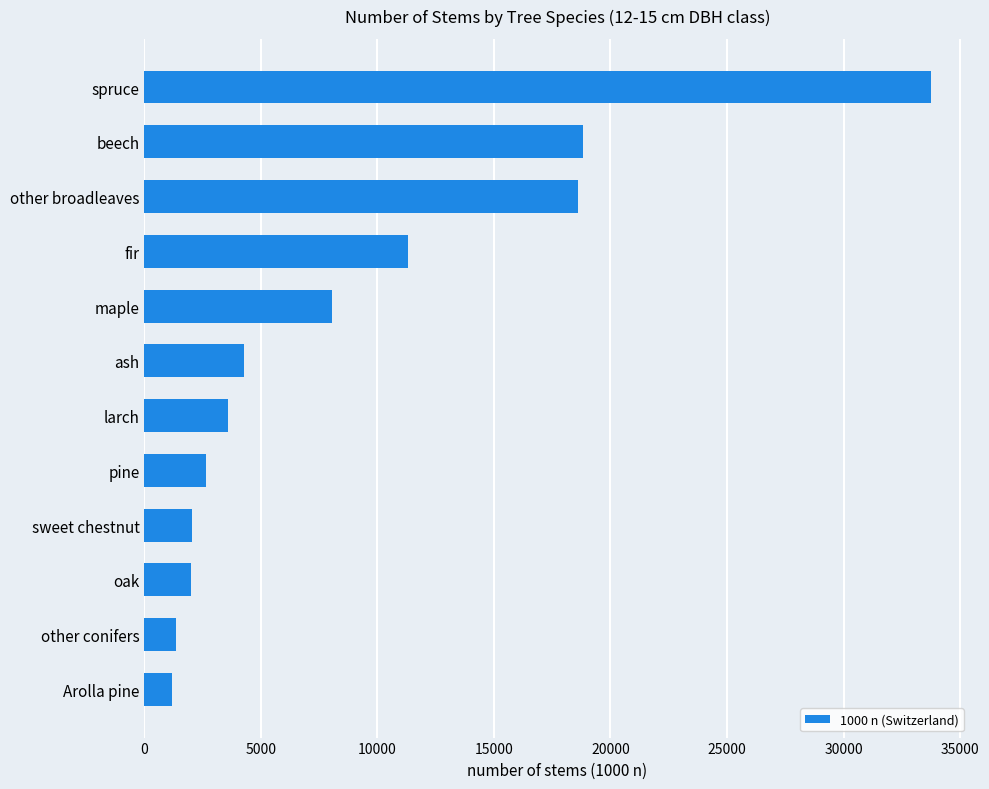

What is the difference between the maximum and minimum values?

32559